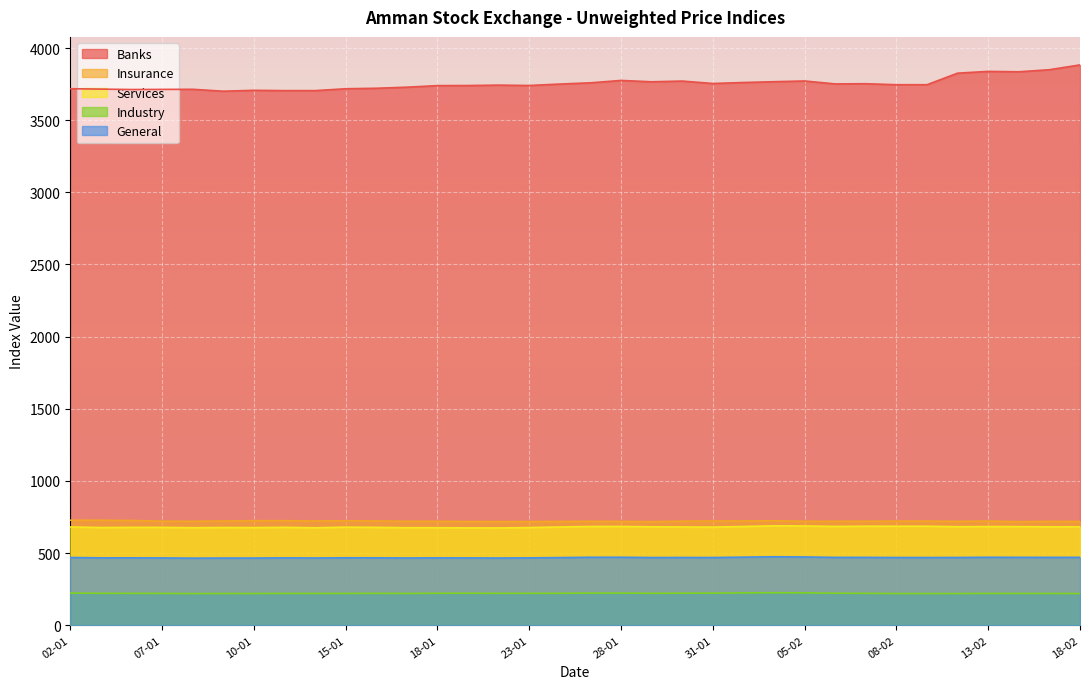

At which category does the chart reach its minimum across all series?

08-01